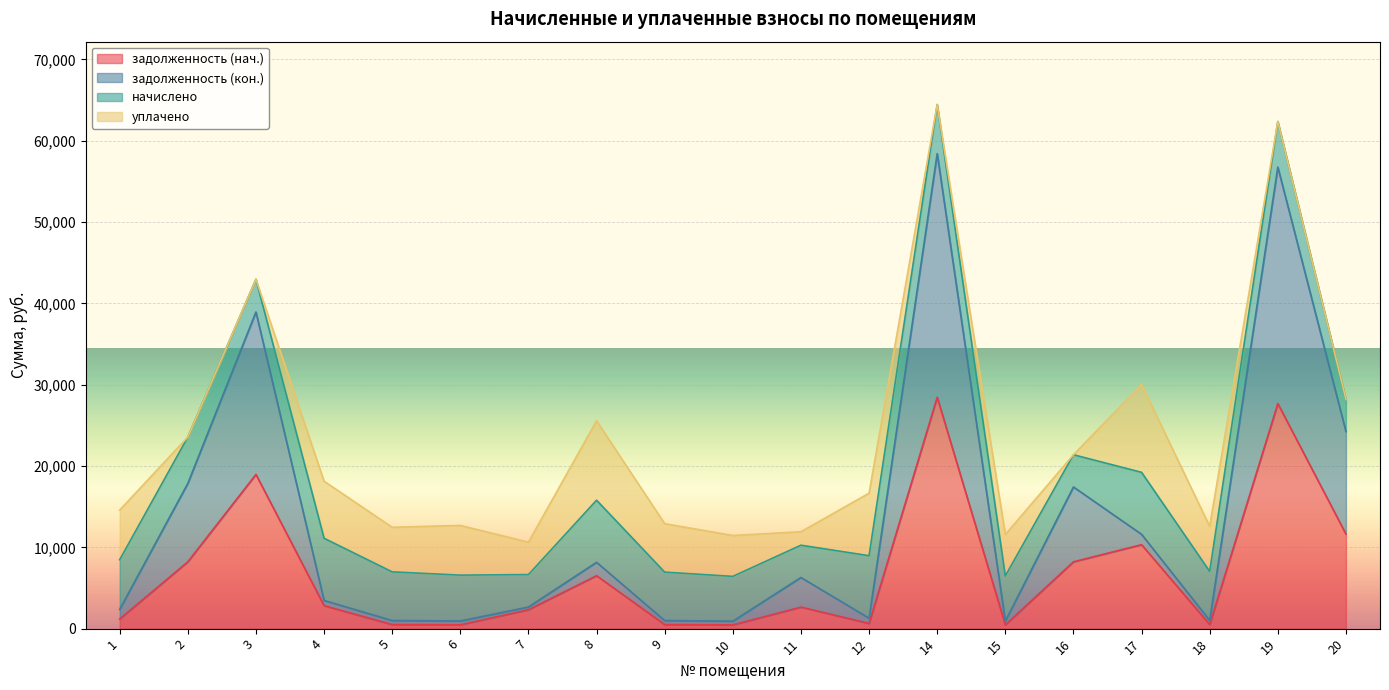

How many data points in задолженность (кон.) are above 3462?

10